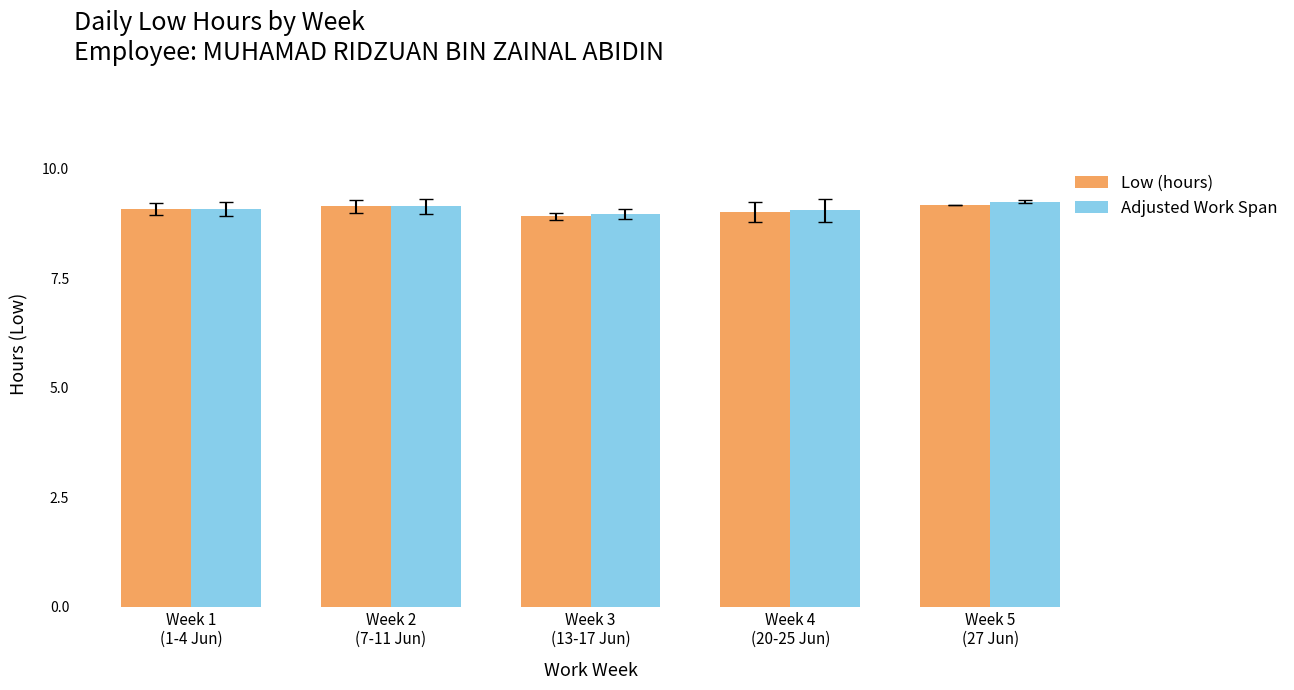

How many bars are there in total?

10